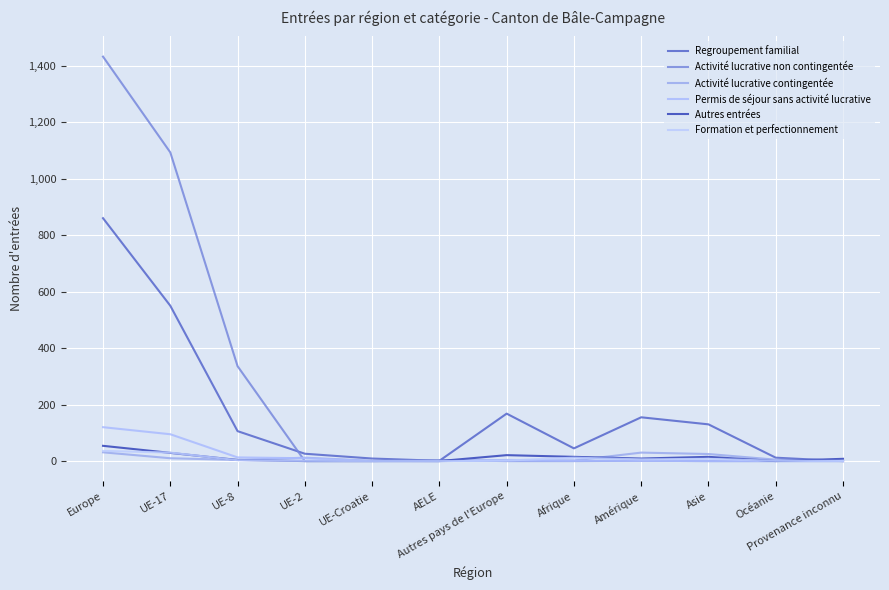

How many lines are shown in the chart?

6